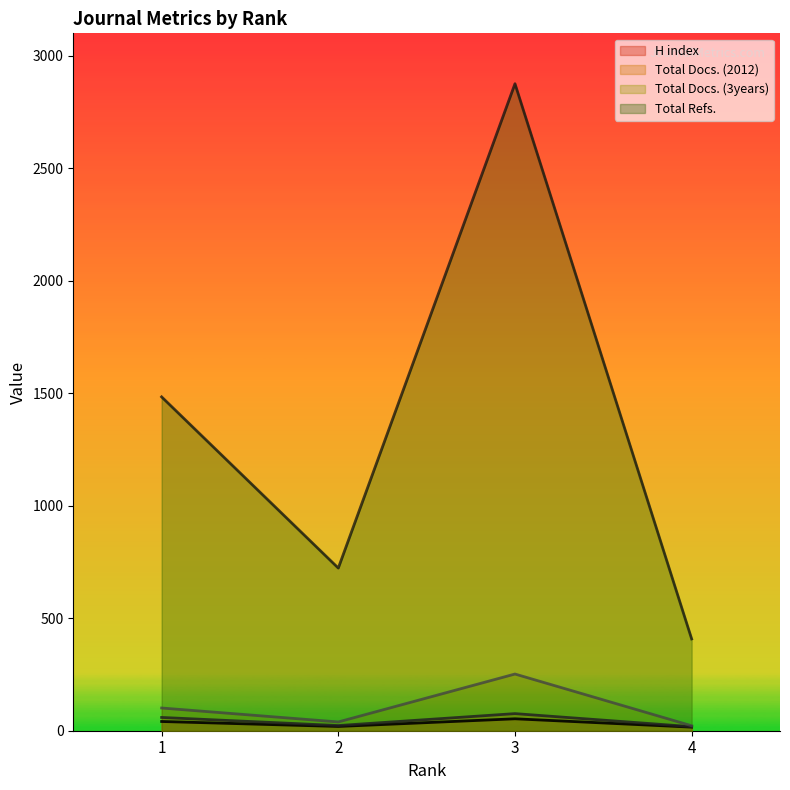

At which category is the sum across all series the highest?

3